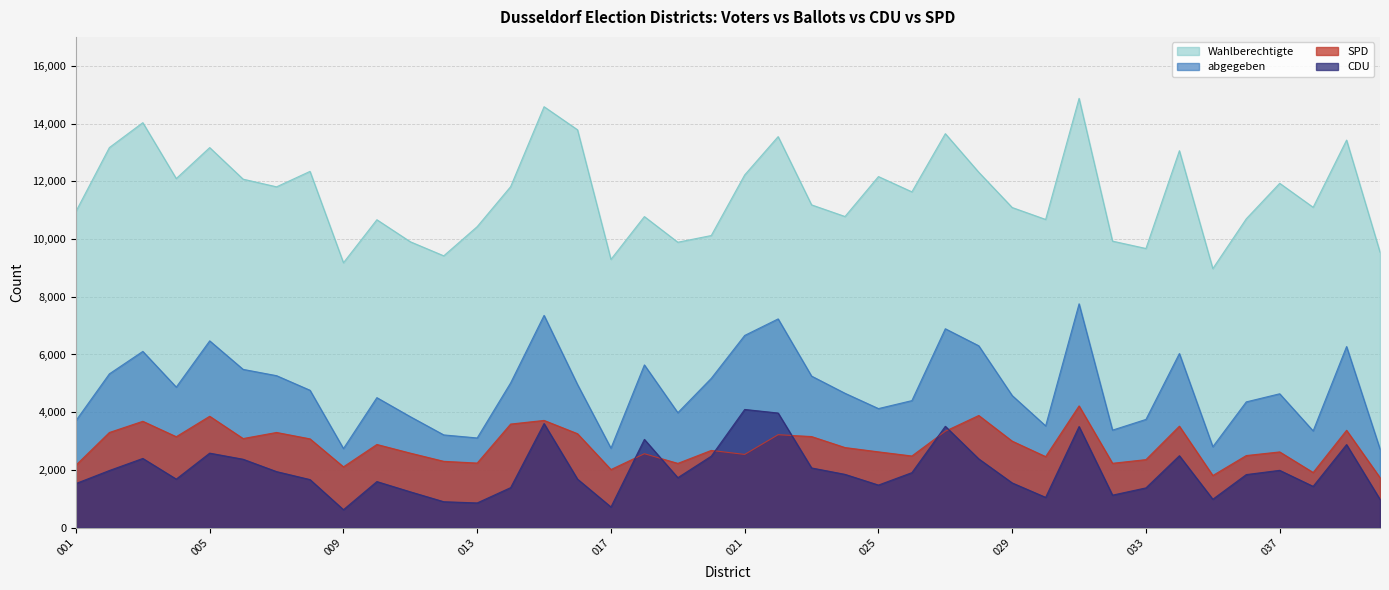

Which series has the largest range (max minus min)?

Wahlberechtigte